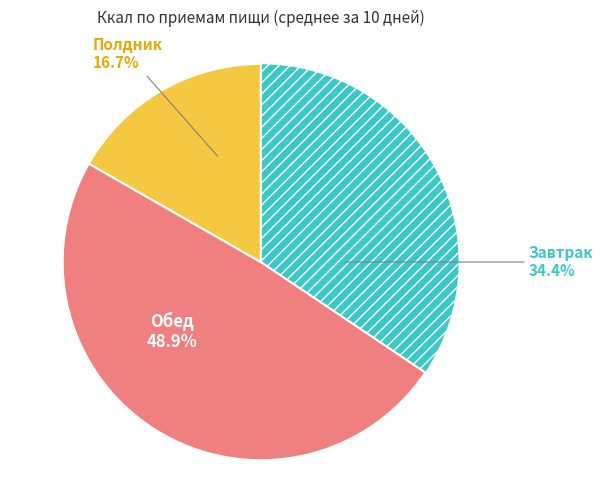

Does any single category account for the majority?

No